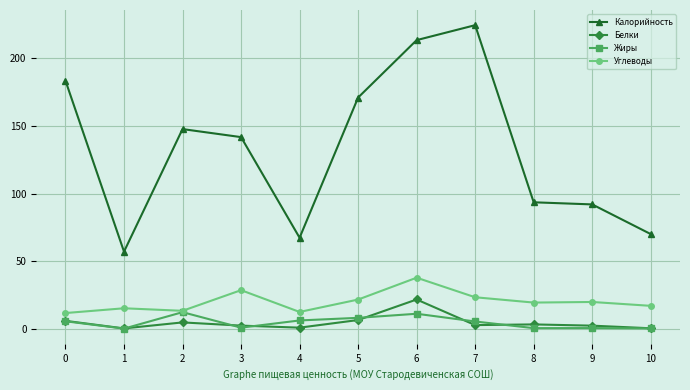

Read the Калорийность value at 9.

92.0